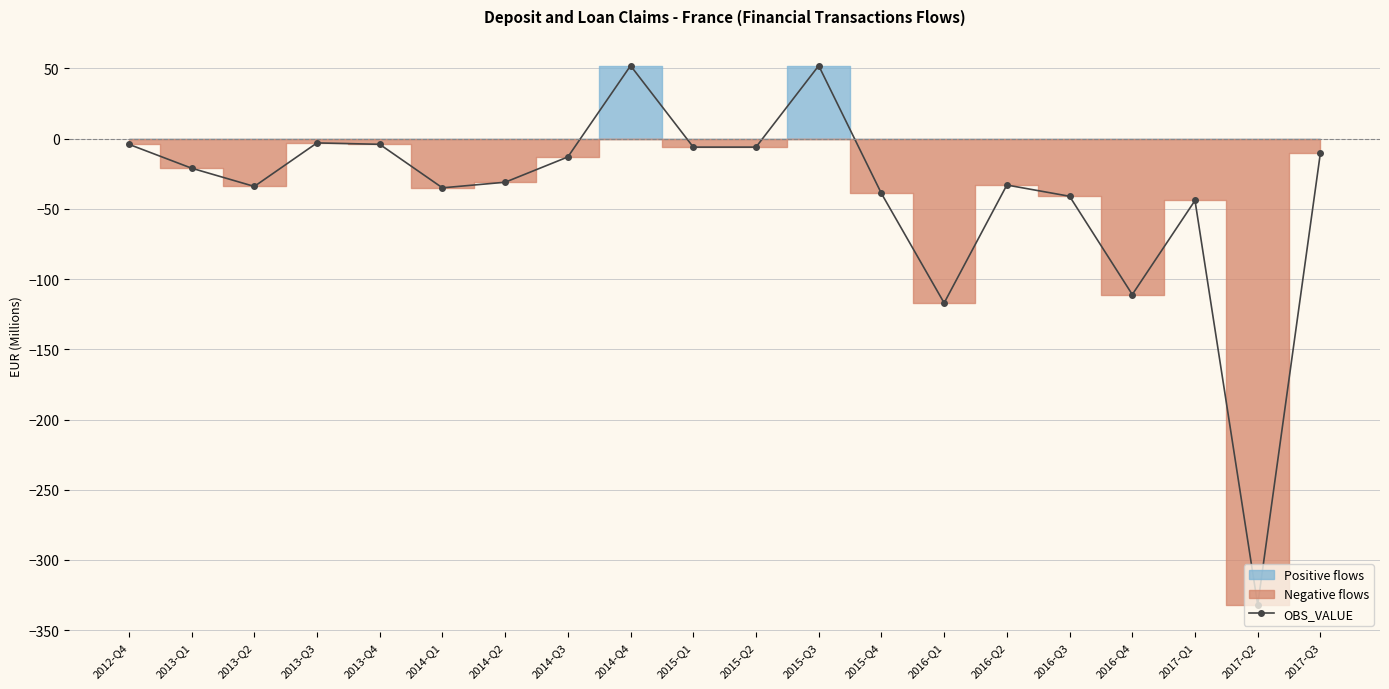

Is this an area chart (filled region under the line)?

No